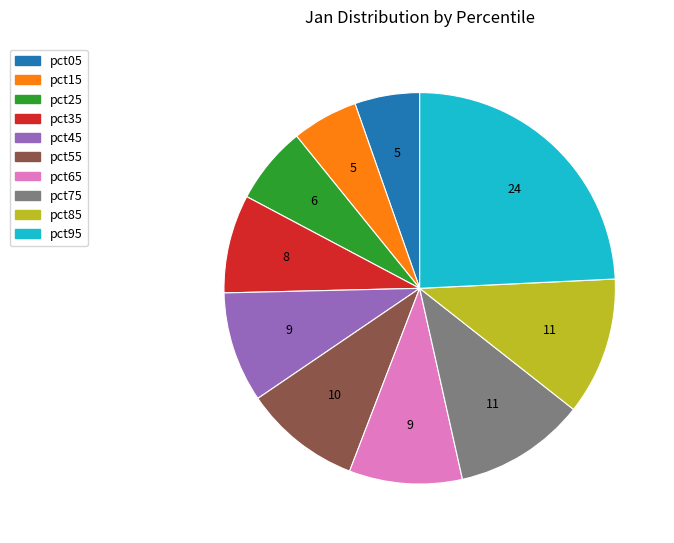

Is it true that pct15 is 1% of the pie?

False